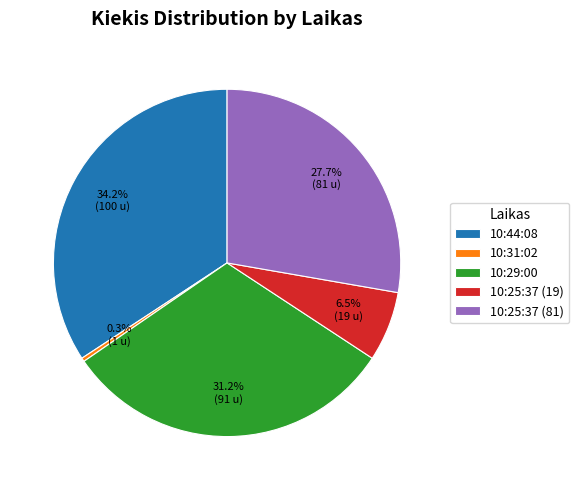

Is there any slice that represents more than half of the pie?

No